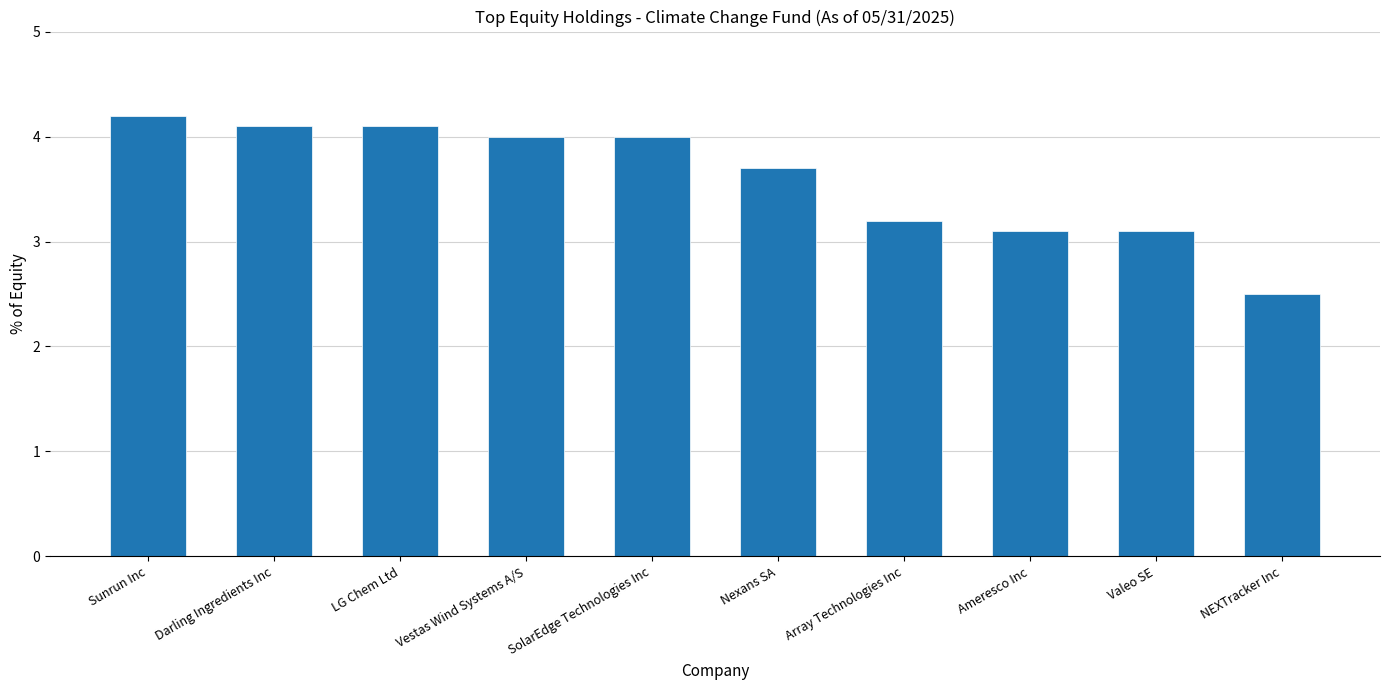

At which category does the chart reach its peak across all series?

Sunrun Inc